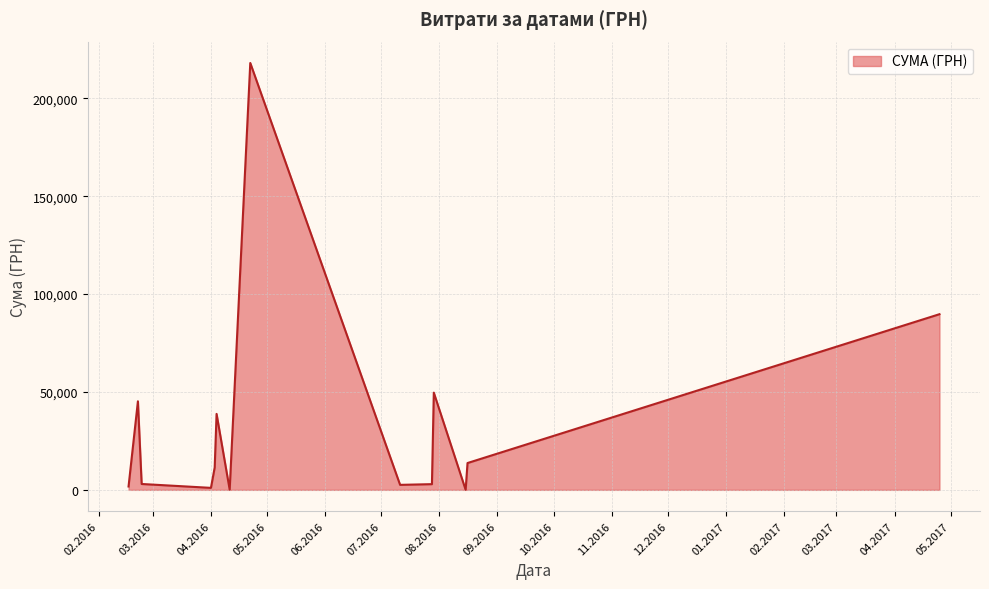

Does the chart display data point markers on the line(s)?

No